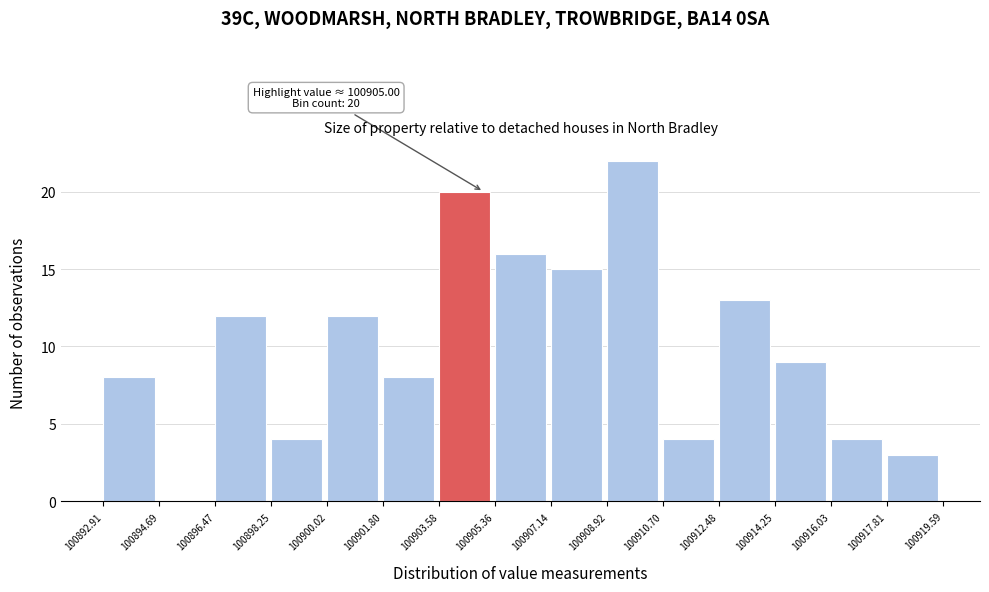

Which range on the x-axis has the tallest bar?

100908.92 to 100910.70